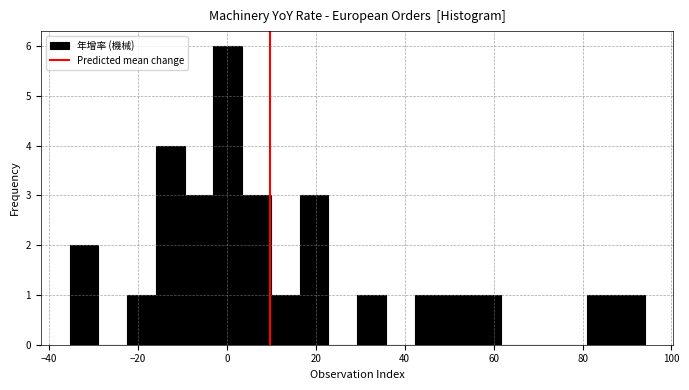

Read against the x-axis, roughly where is the centre of the tallest bar?

0